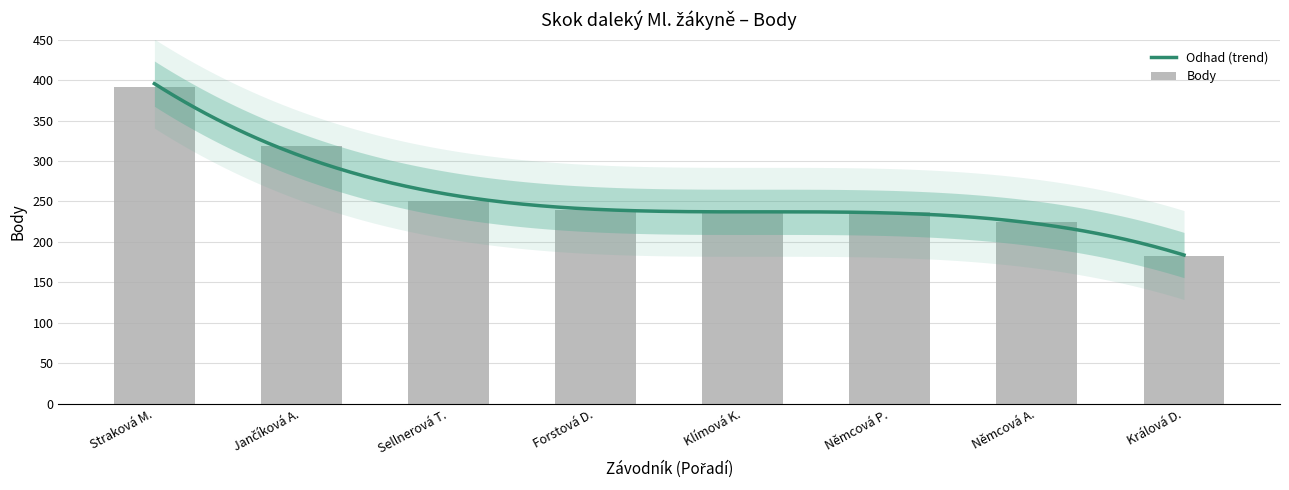

What is the minimum value for Odhad (trend)?

183.7